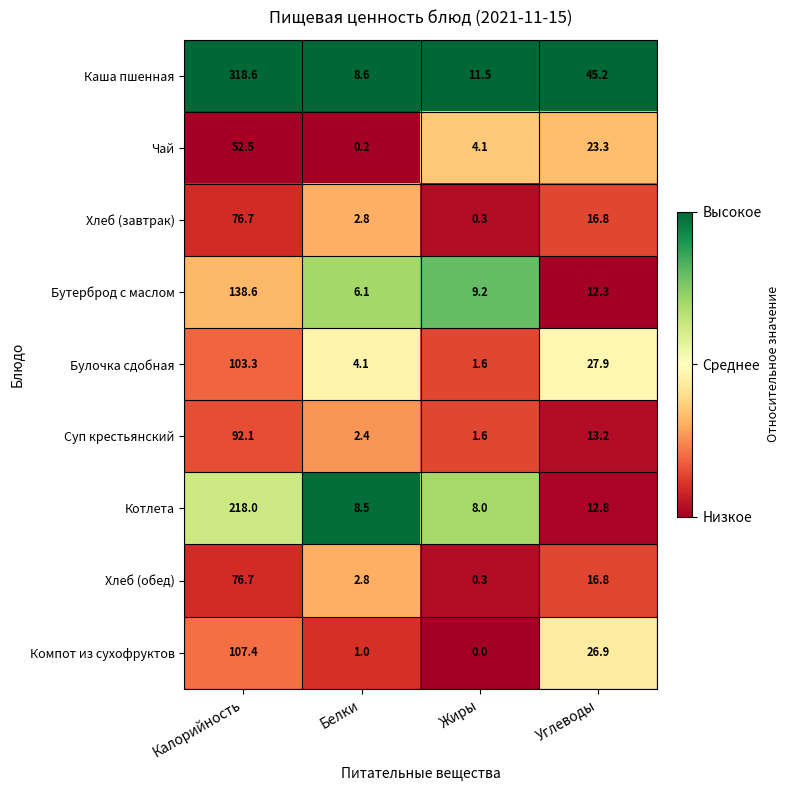

What is the difference between the highest and lowest values at Белки?

8.4